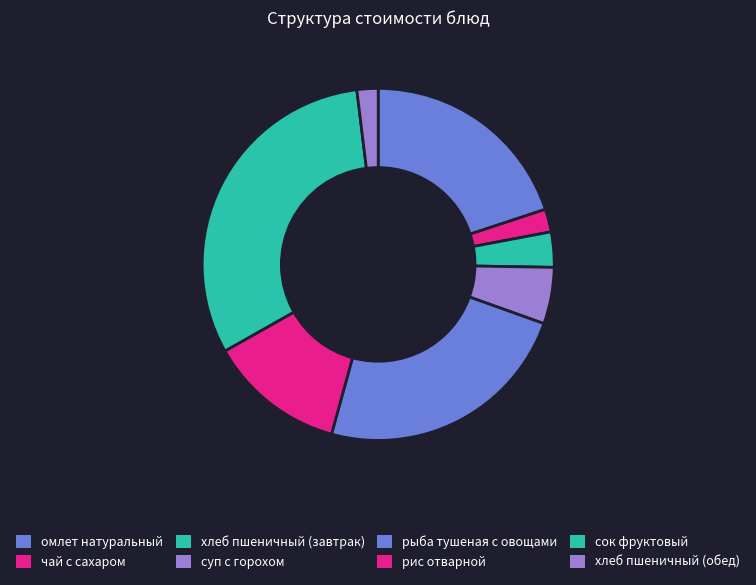

Between сок фруктовый and рис отварной, which is larger?

сок фруктовый